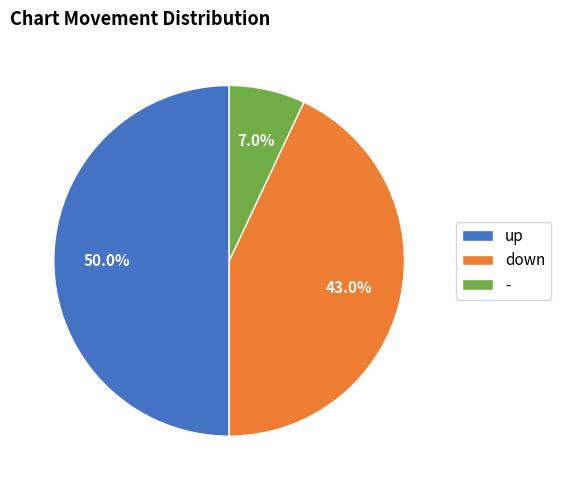

How many segments does this pie chart have?

3